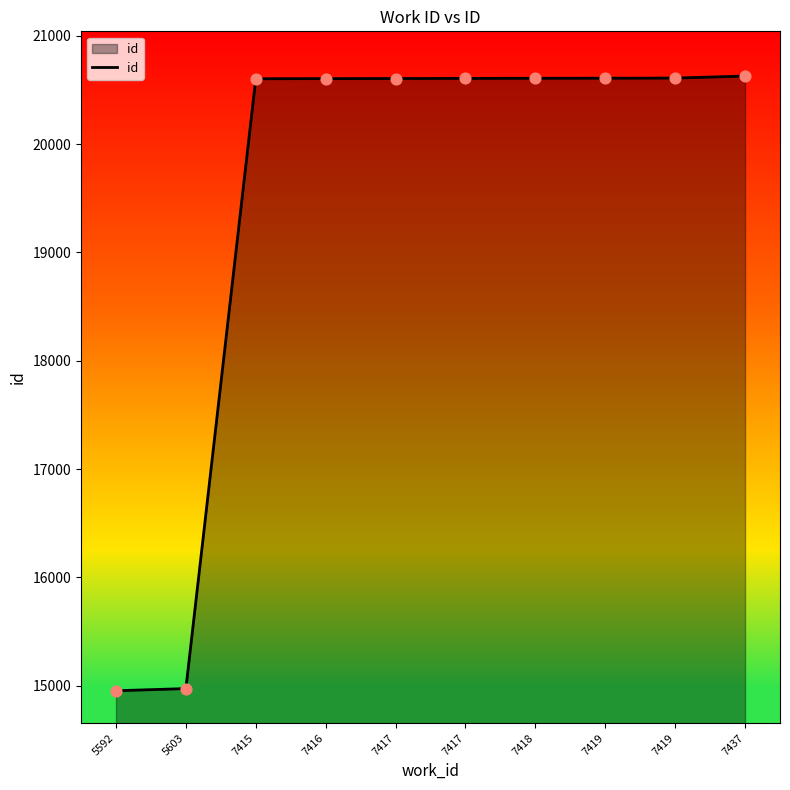

How many lines are shown in the chart?

1